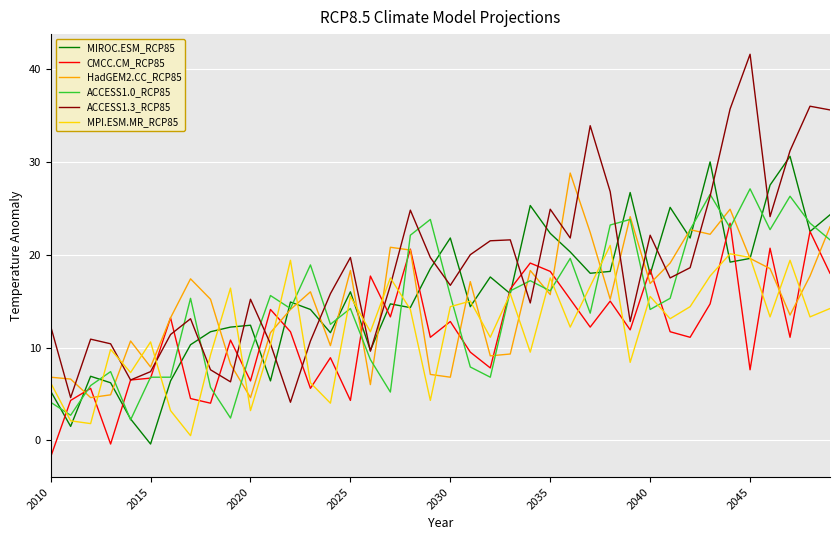

Which series has the largest total across all categories?

ACCESS1.3_RCP85